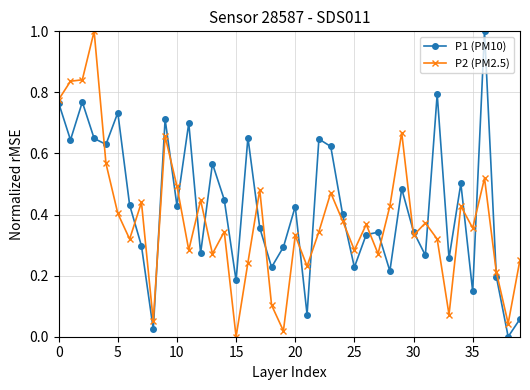

True or false: P2 (PM2.5) has more than 2 interior local peaks.

True